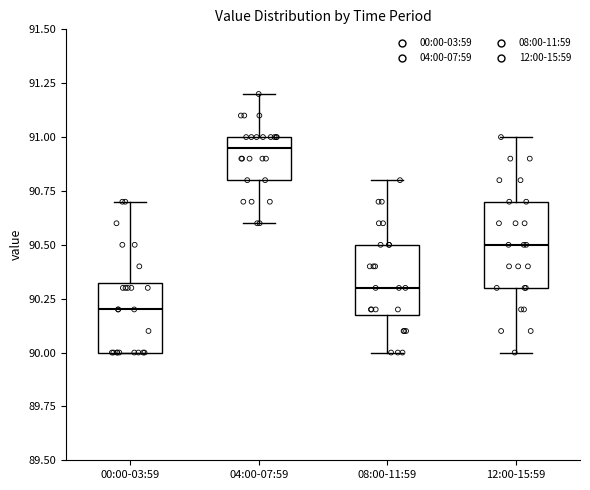

Comparing the boxes themselves (not the whiskers), which one is the tallest?

12:00-15:59